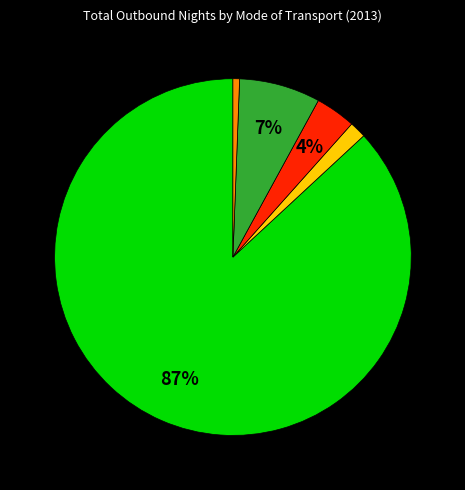

To the nearest percent, what is the average slice percentage?

20%